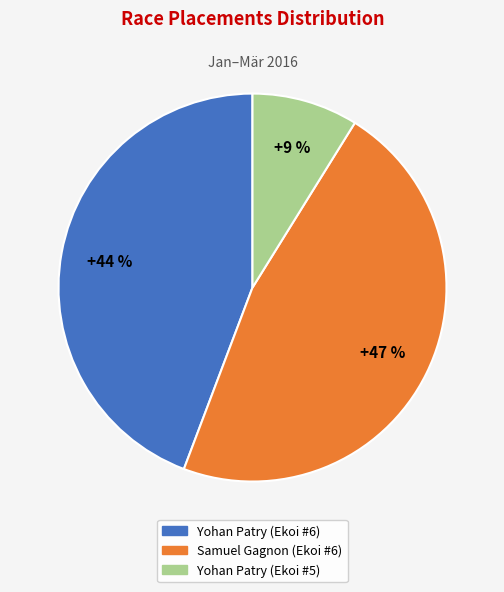

Is it true that Samuel Gagnon (Ekoi #6) is 58% of the pie?

False